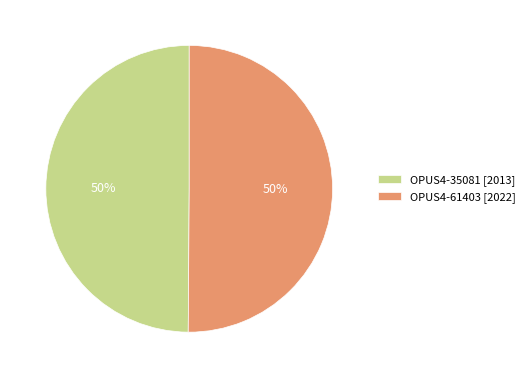

True or false: OPUS4-35081 accounts for 44% of the total.

False